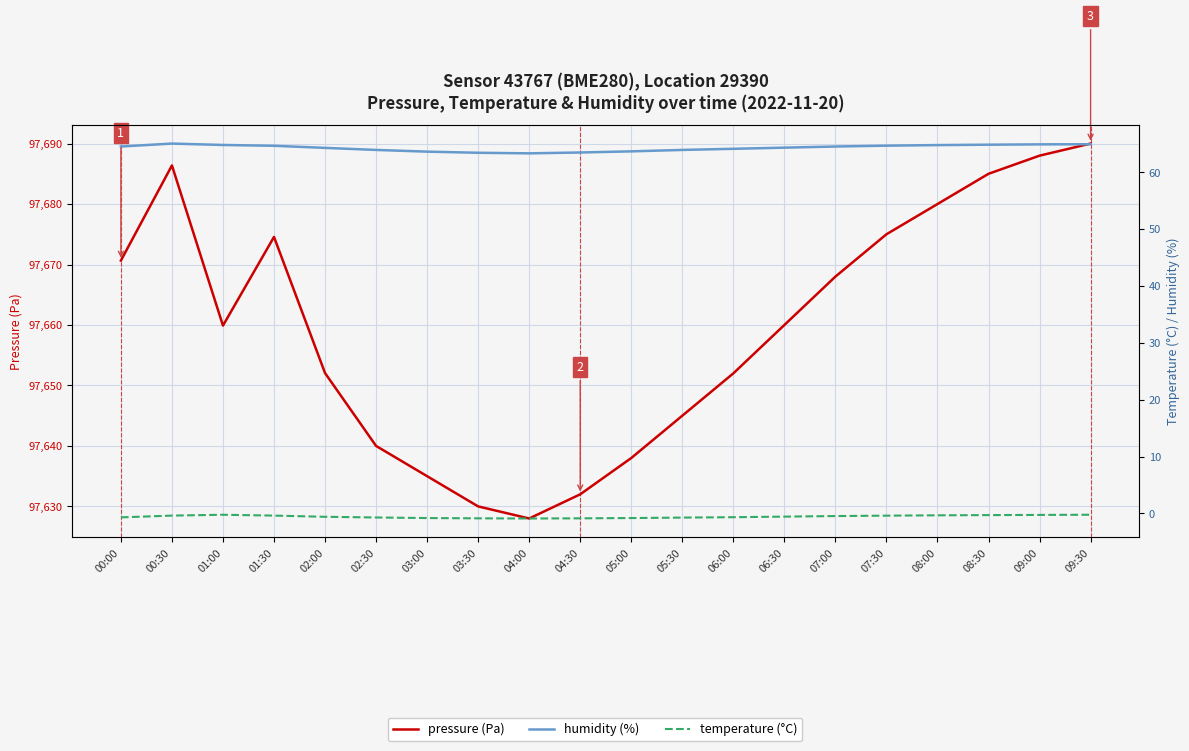

At how many categories does at least one series exceed 16963?

20